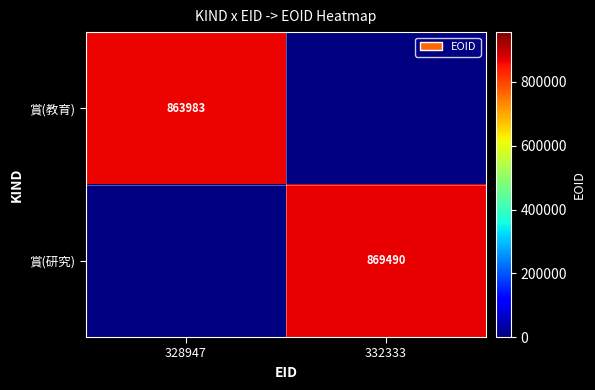

True or false: 賞(教育) has a value of 863983 at 328947.

True